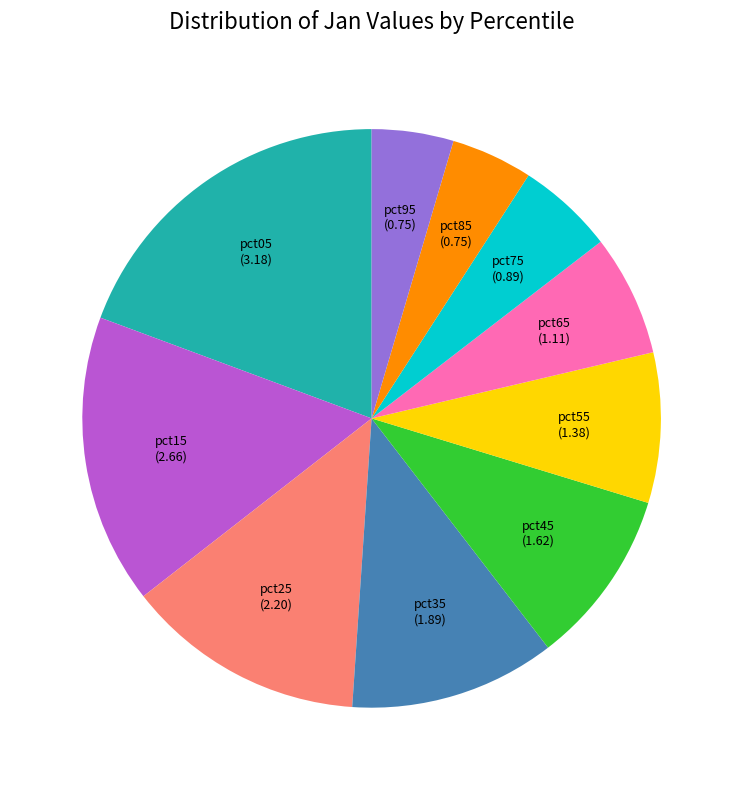

Is pct15 the majority of the pie?

No